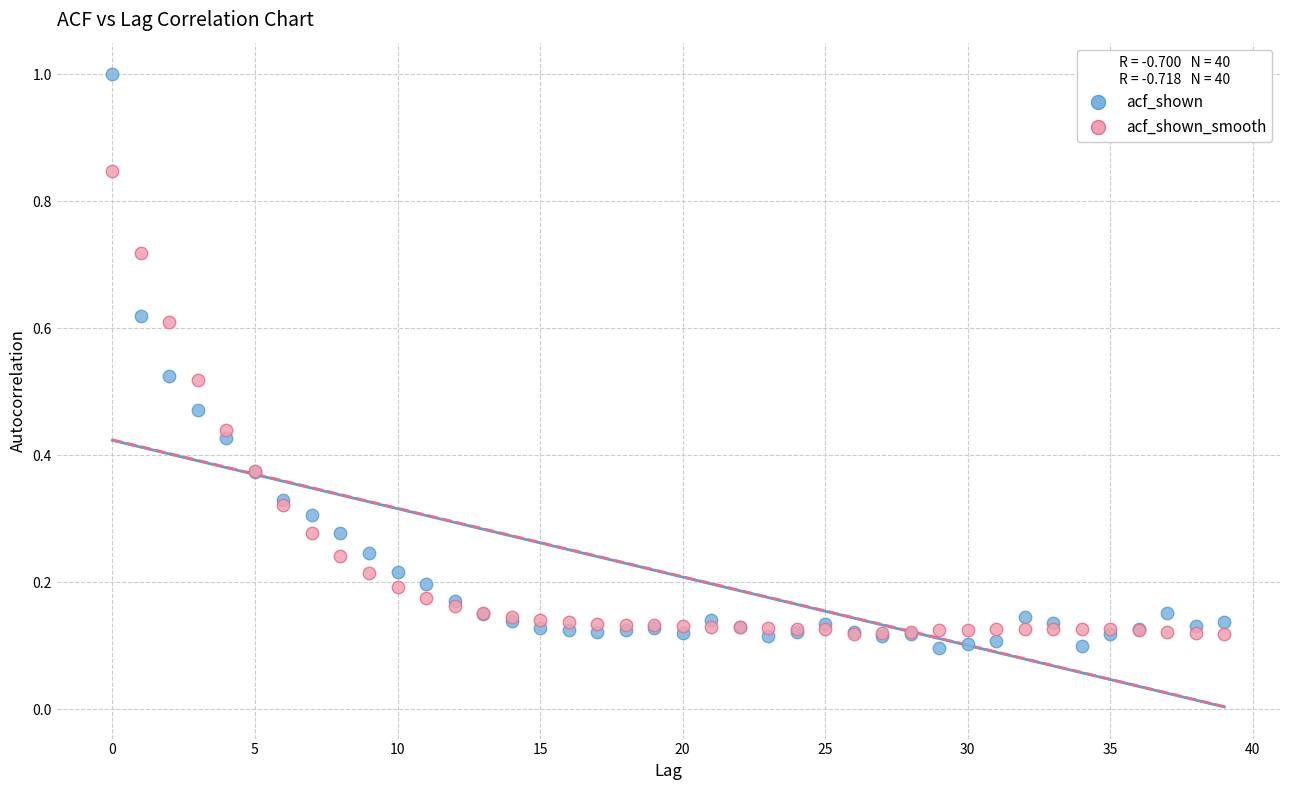

Which series has the widest spread of Y values?

acf_shown